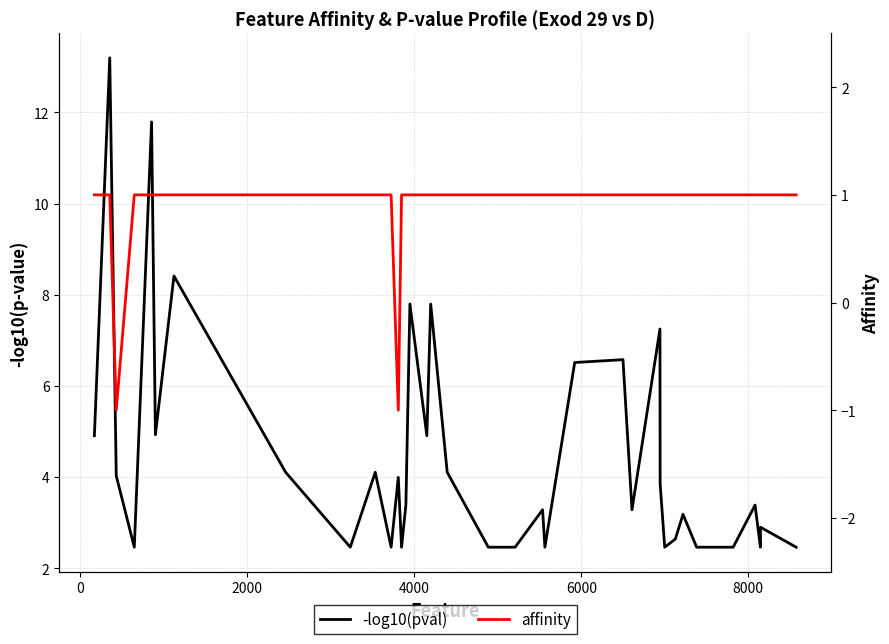

True or false: affinity and -log10(pval) intersect in this chart.

False